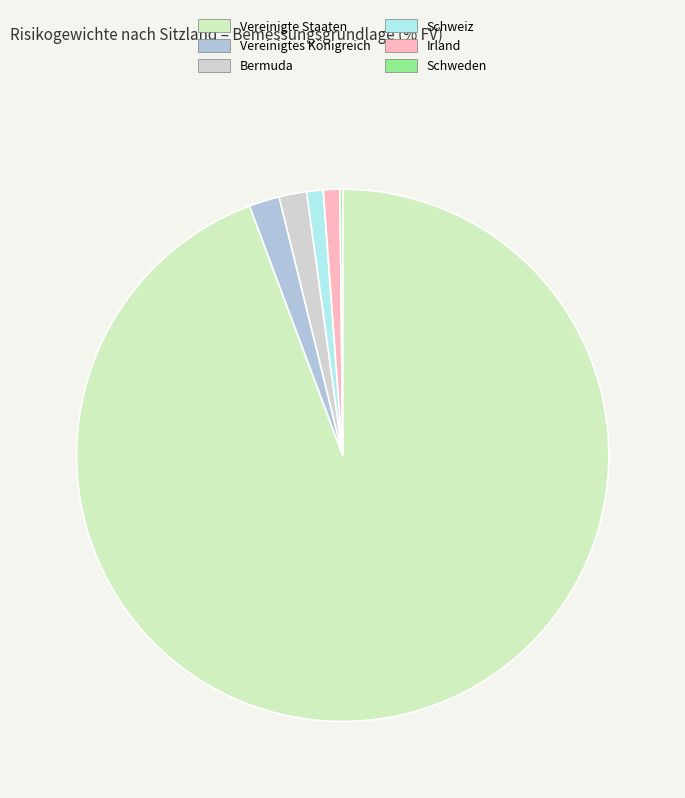

Which category has the biggest portion of the pie?

Vereinigte Staaten